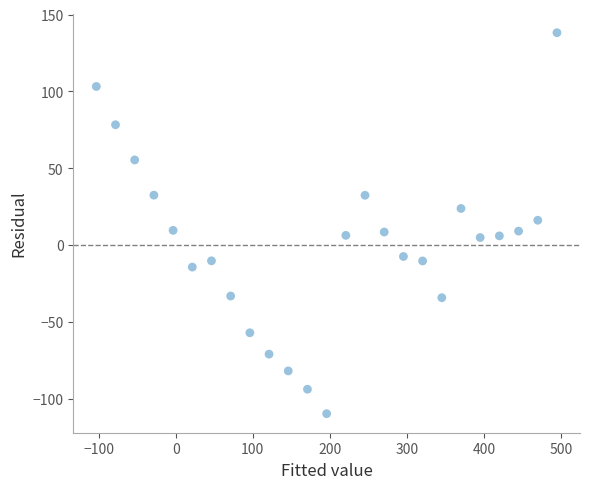

What is the range of Y values (max minus min)?

248.0